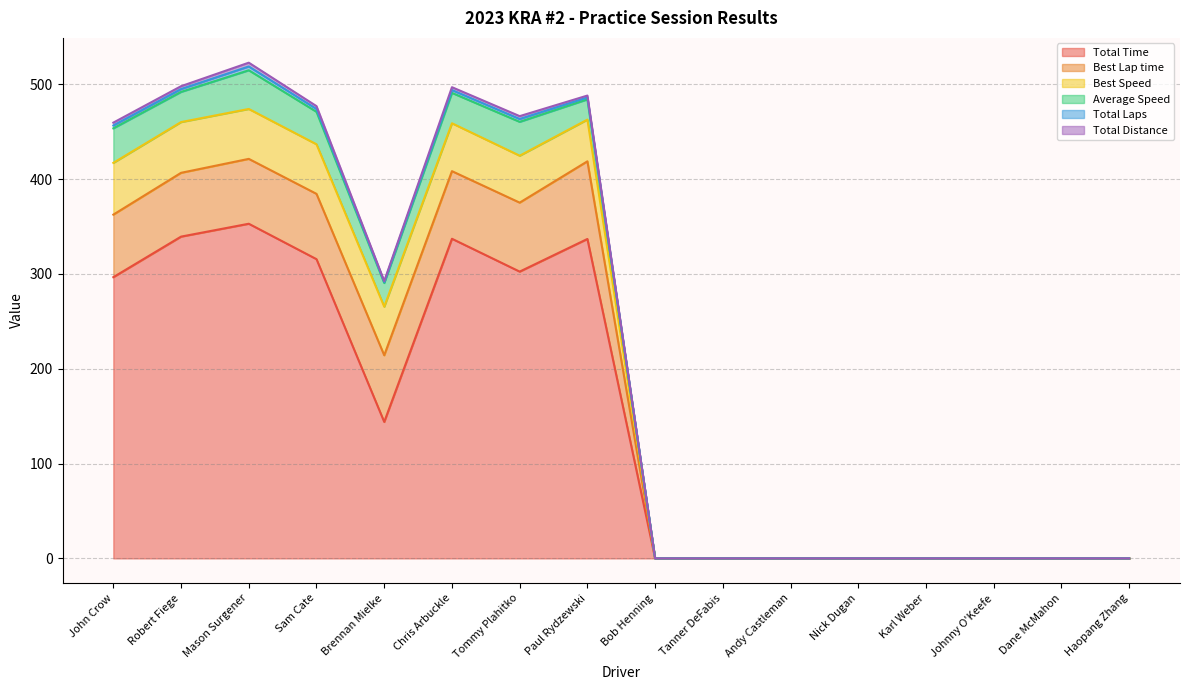

The Best Speed series shows 0.0 at Andy Castleman. True or false?

True